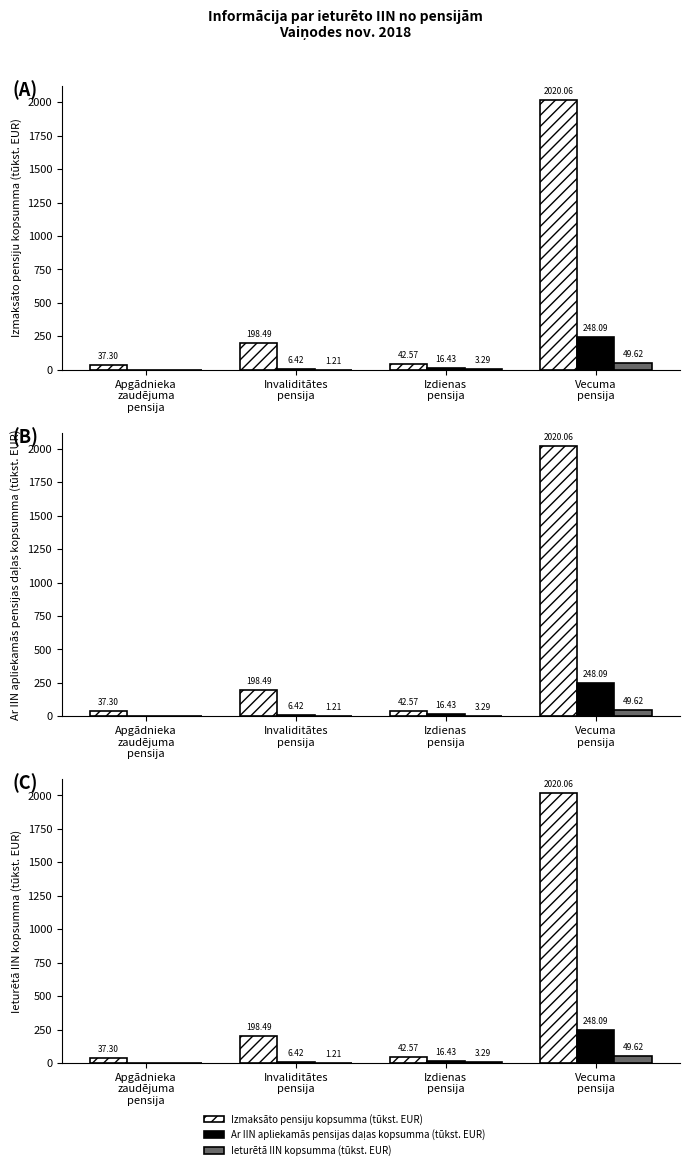

What is the difference between the highest and lowest values at Invaliditātes
pensija?

197.3